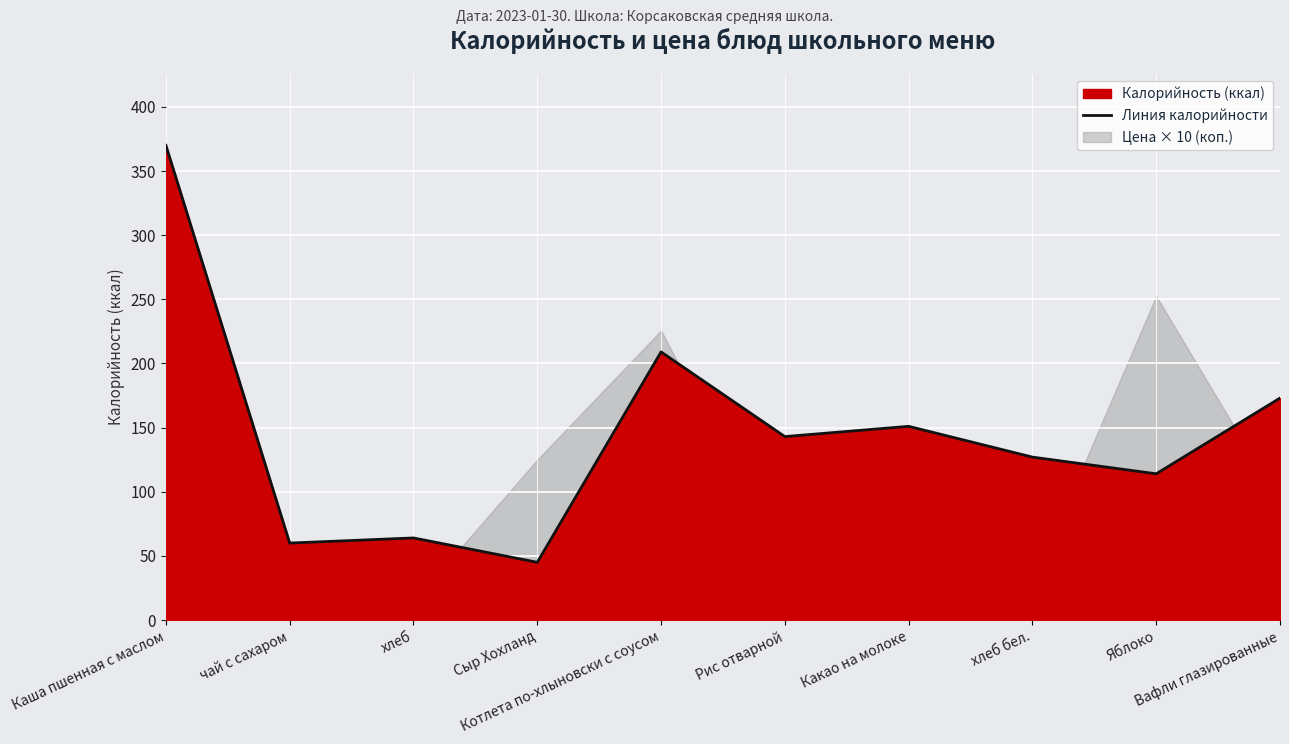

At which category does the chart reach its minimum across all series?

Сыр Хохланд